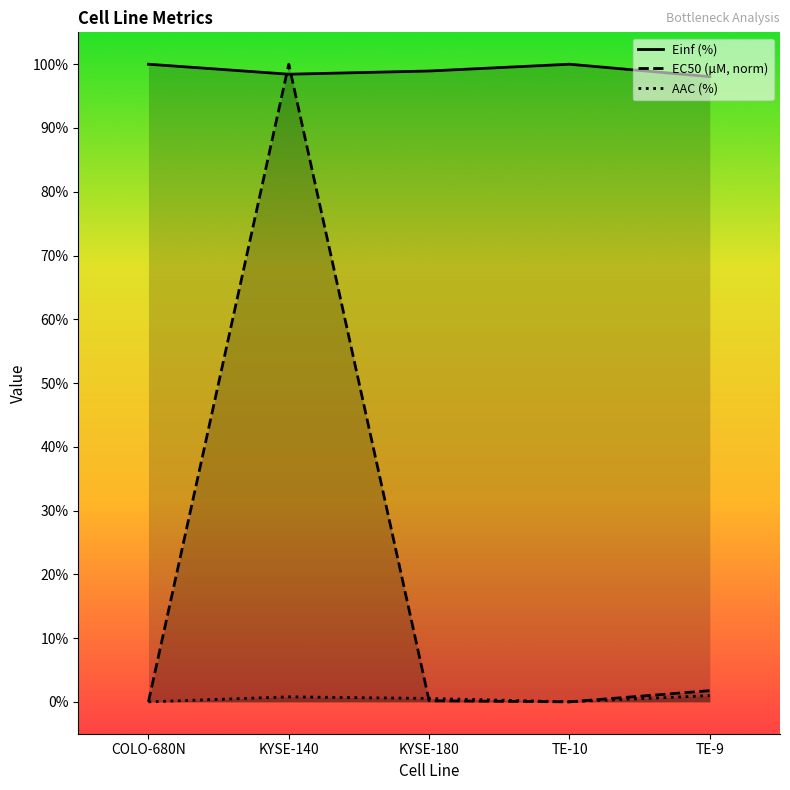

List the labels in order of AAC (%) value, largest first.

TE-9, KYSE-140, KYSE-180, COLO-680N, TE-10